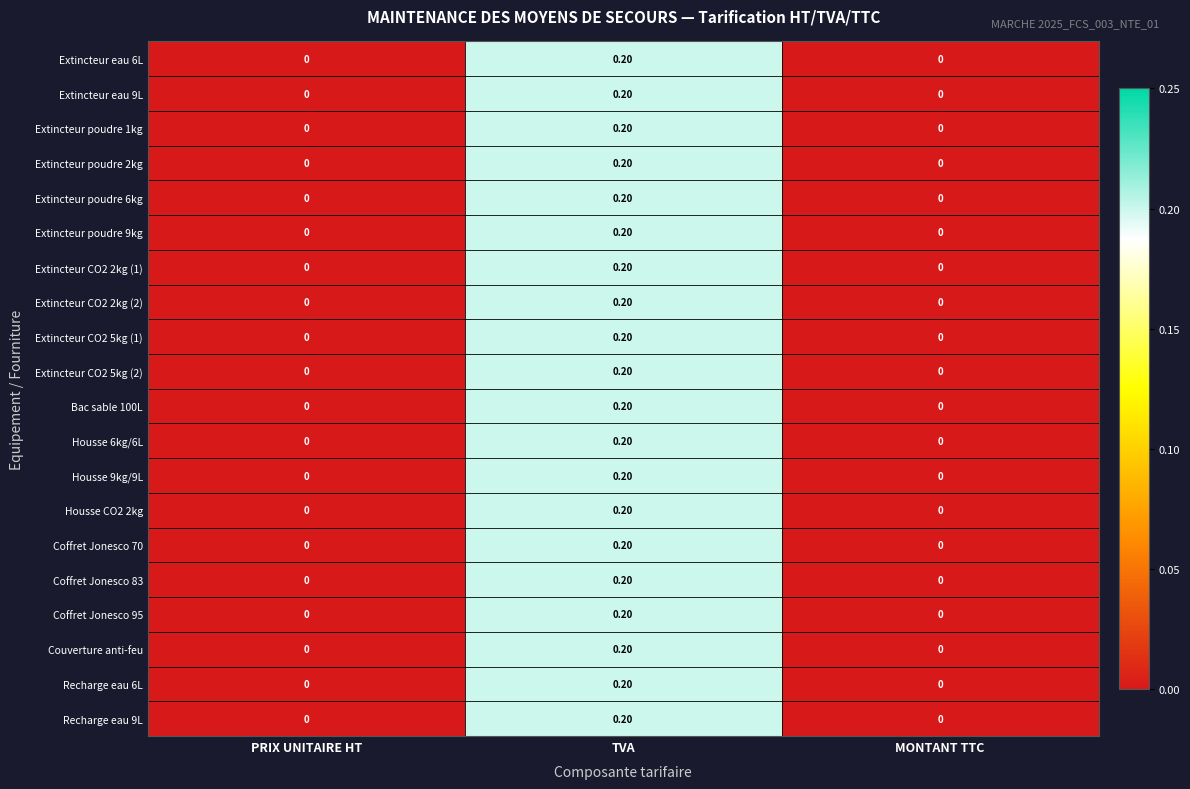

At which label does Coffret Jonesco 95 reach its peak?

TVA